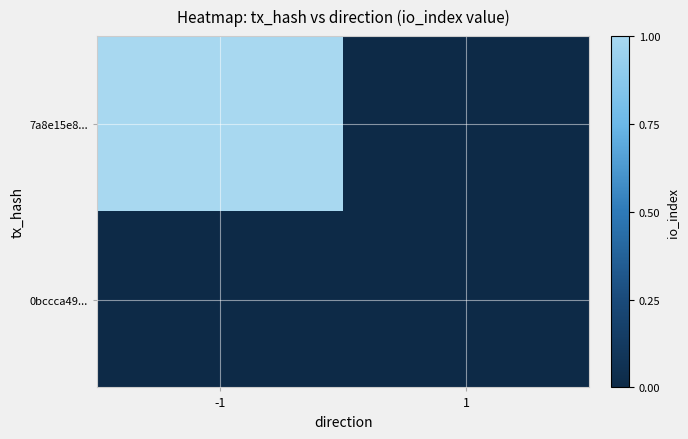

Reading right to left, what are all the values shown in this chart?

7a8e15e8...: 1=0	-1=1
0bccca49...: 1=0	-1=0